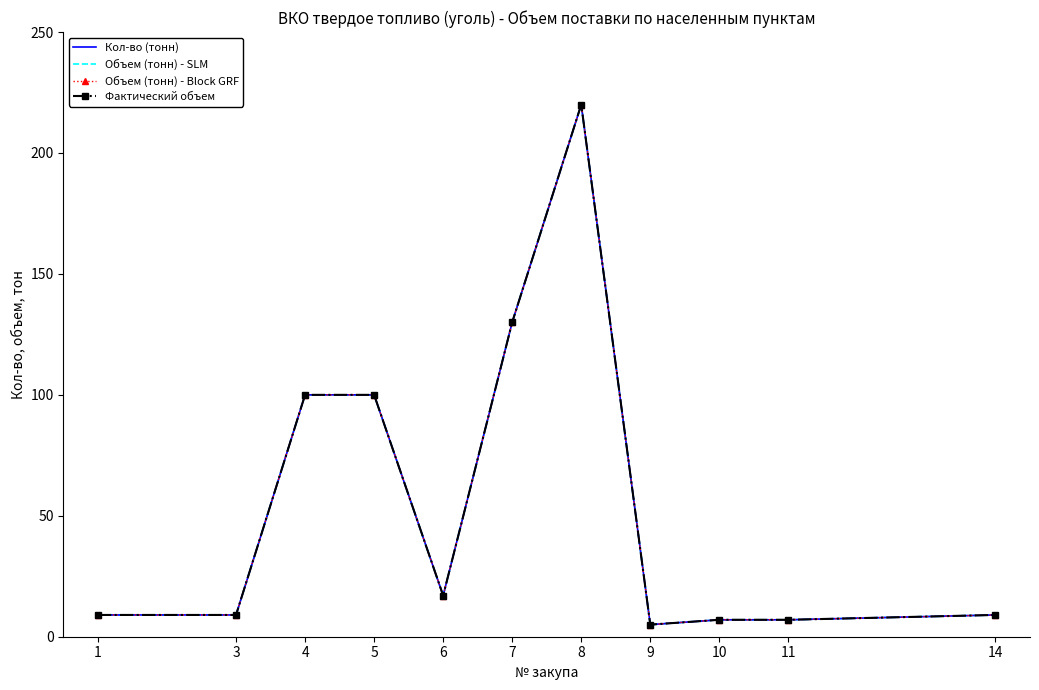

What is the sum of all Фактический объем values?

613